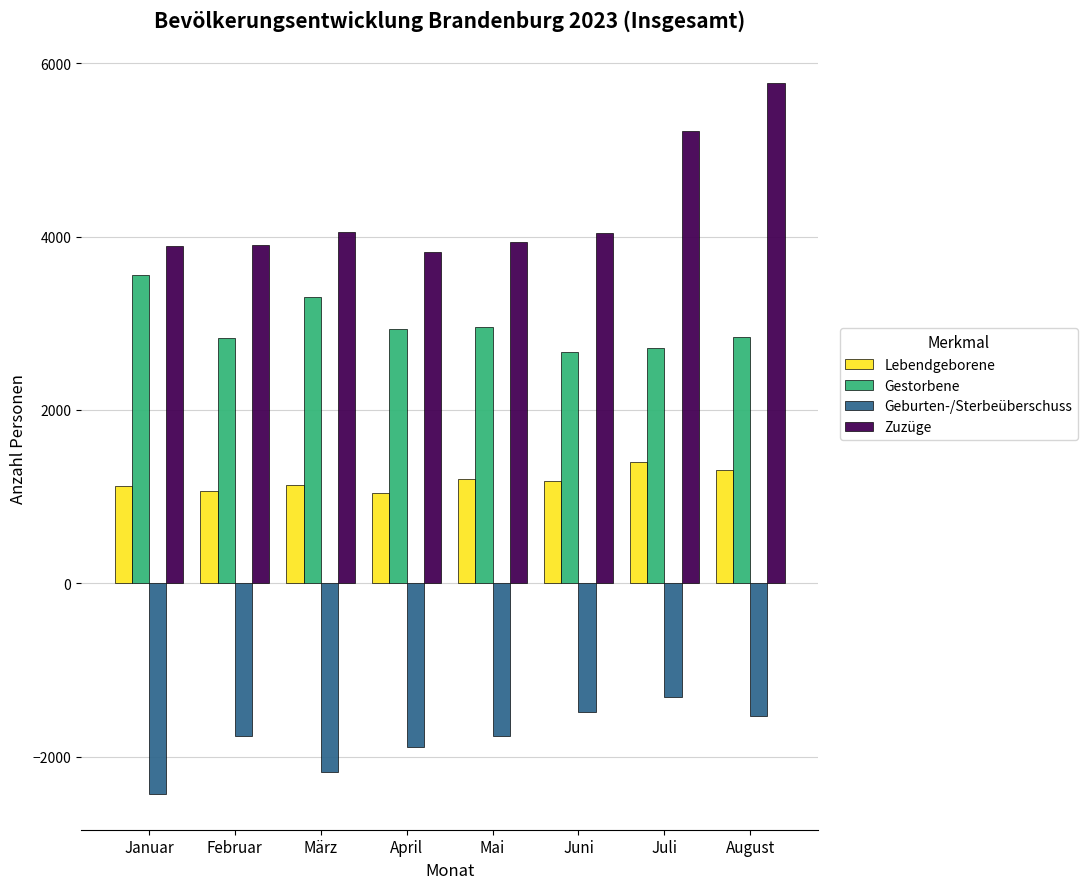

What is the spread (max minus min) of values at Juli?

6524